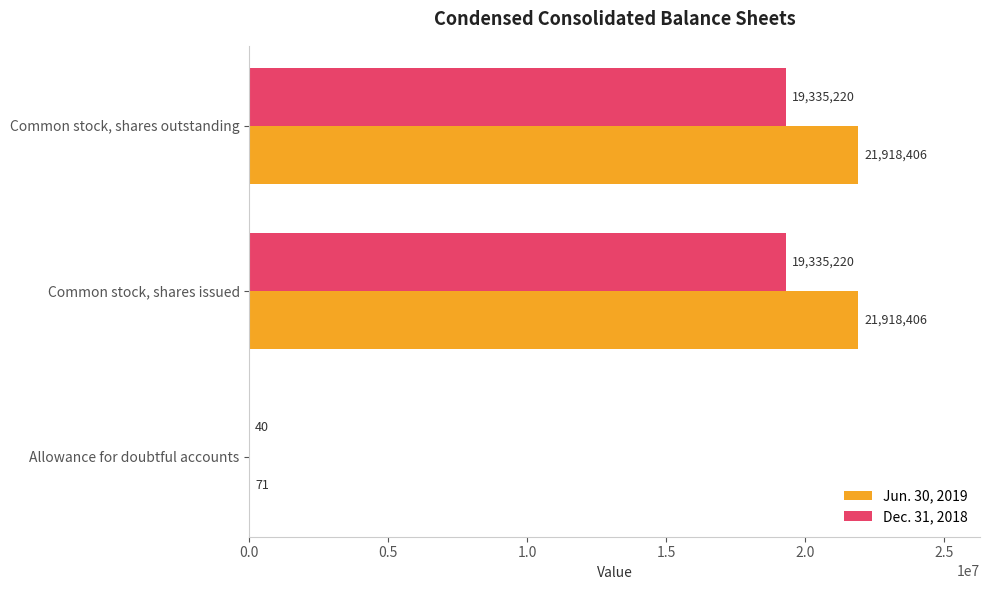

What is the approximate value of Dec. 31, 2018 at Common stock, shares outstanding, to the nearest 10?

19335220